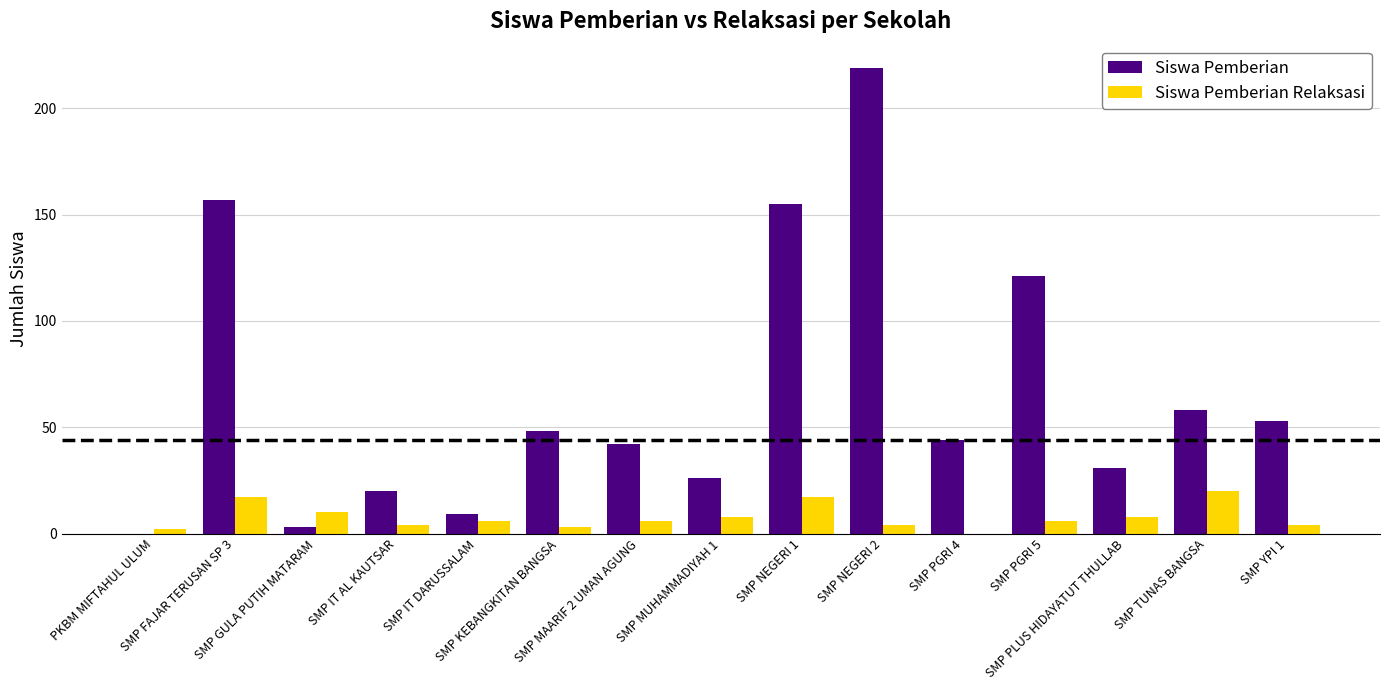

What is the greatest value displayed?

219